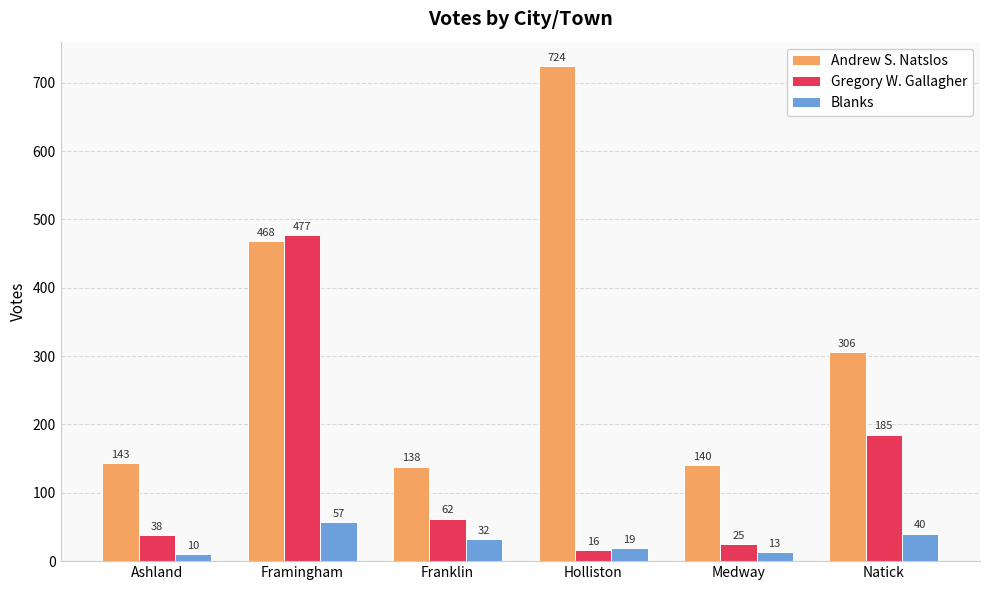

Which series has the largest total across all categories?

Andrew S. Natslos